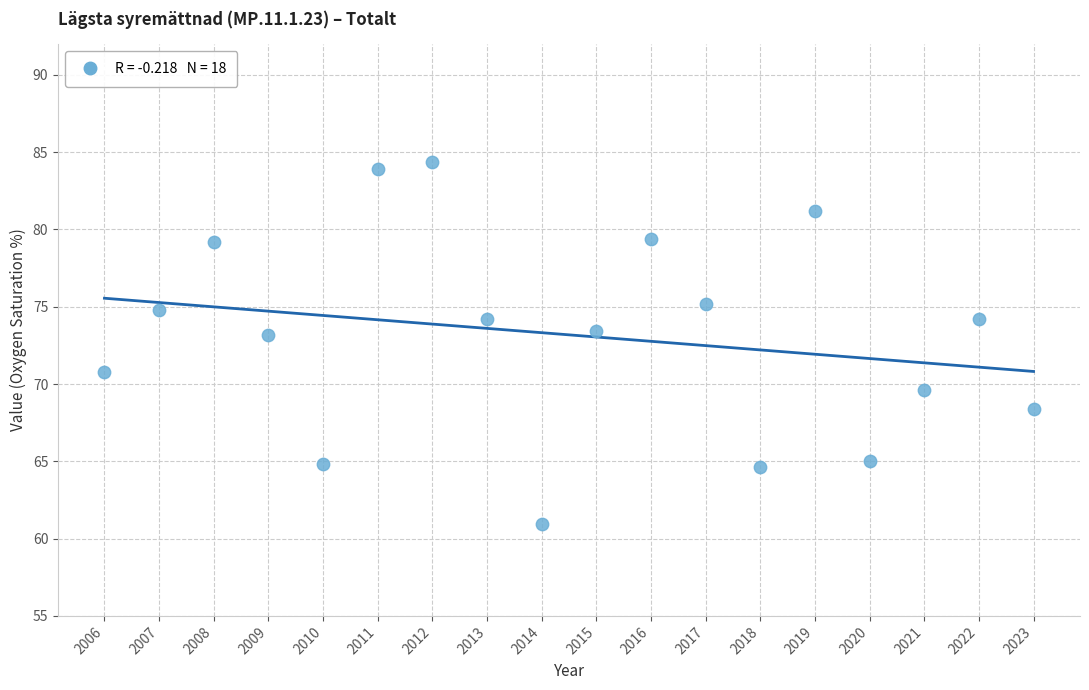

What is the range of Y values (max minus min)?

23.4